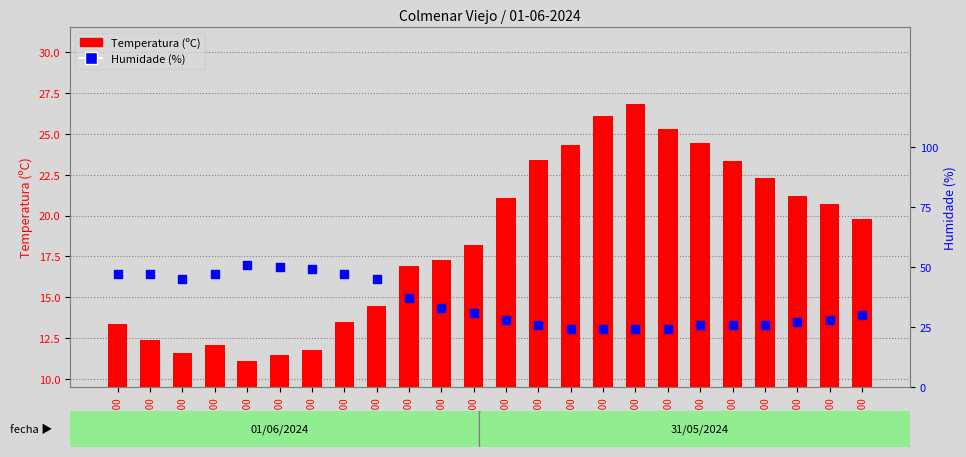

Which series contains the lowest Y value?

Temperatura (ºC)